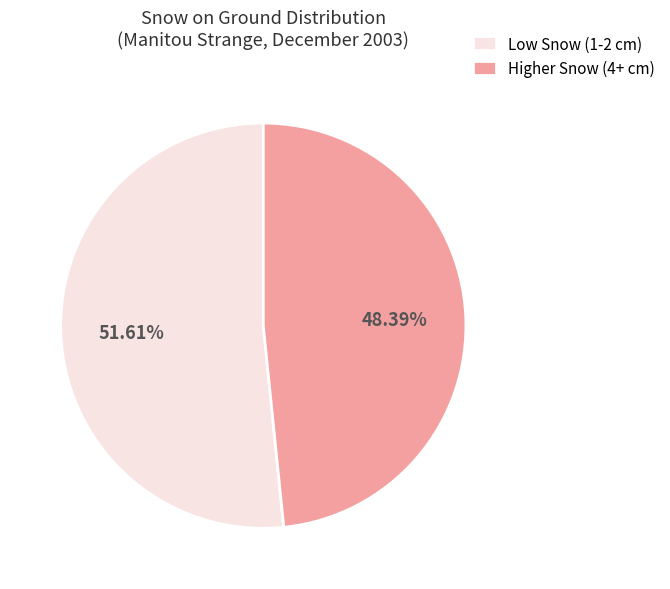

Combined, do Higher Snow (4+ cm) and Low Snow (1-2 cm) account for over 50%?

Yes